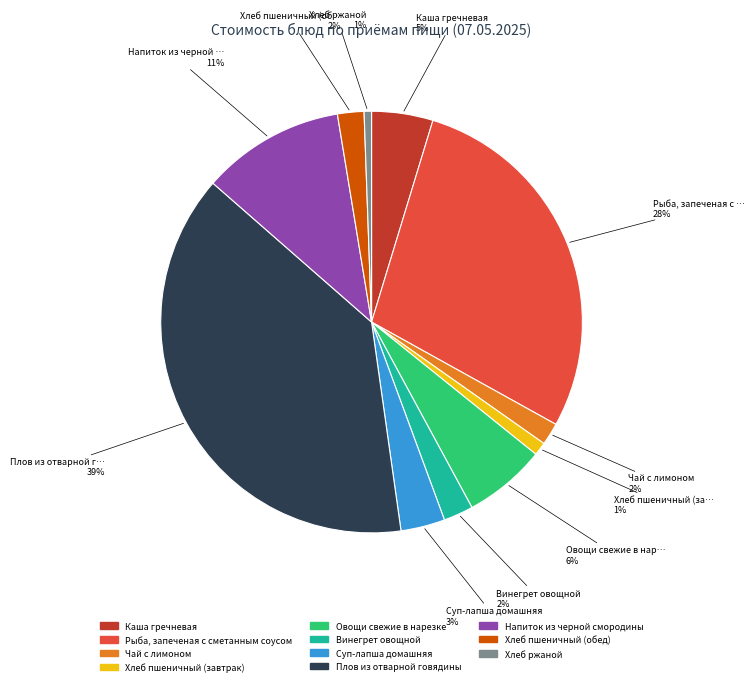

Which slice is the largest?

Плов из отварной говядины